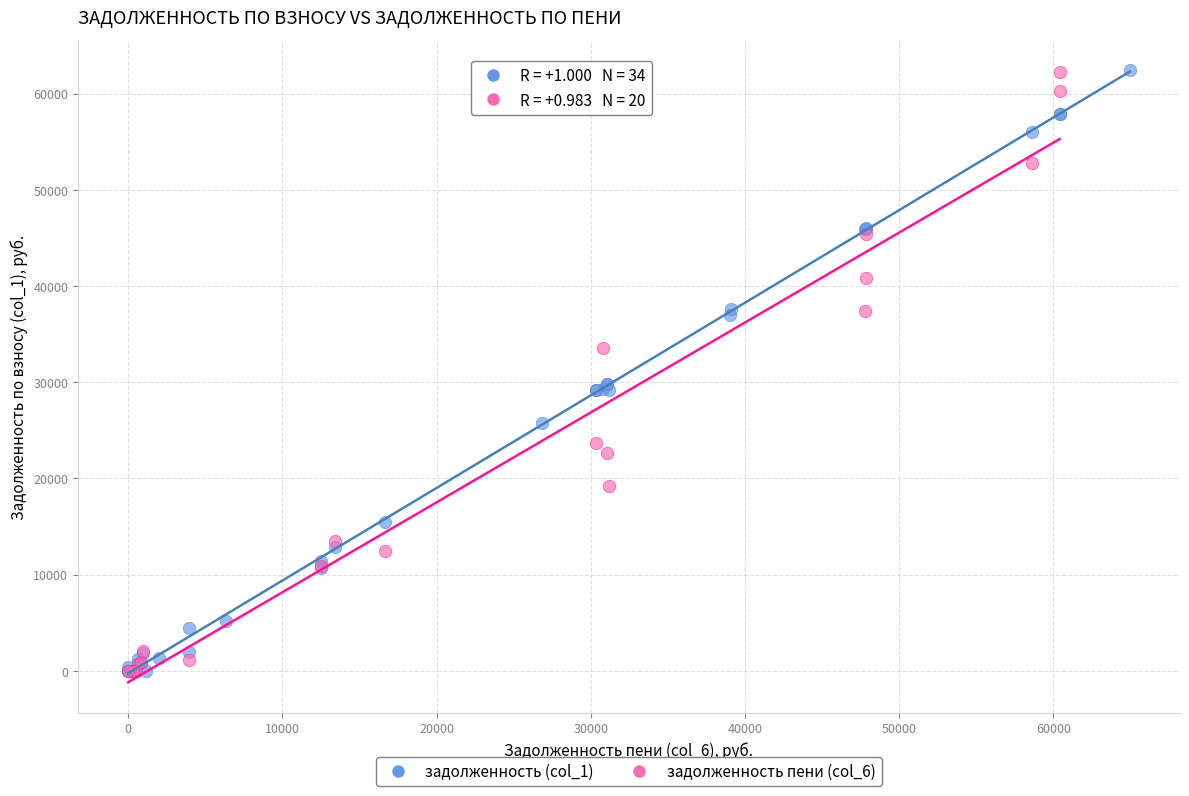

What are all the series names shown in the legend?

задолженность (col_1), задолженность пени (col_6)